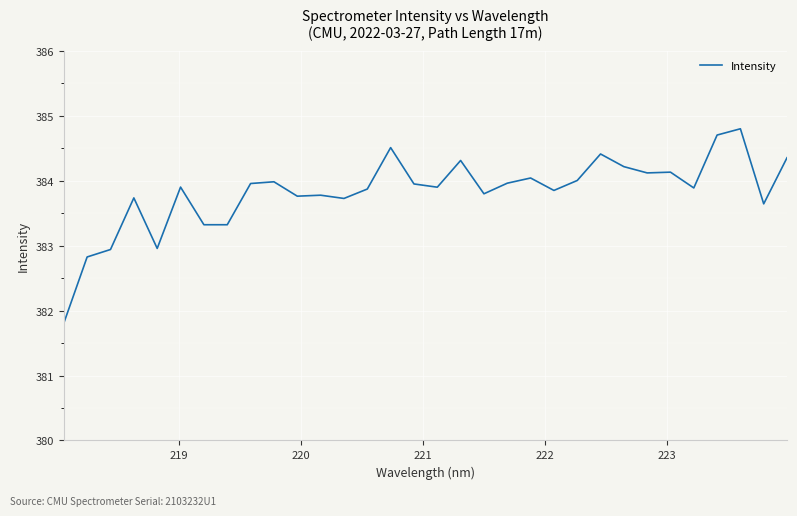

What is the maximum value shown in the chart?

384.8